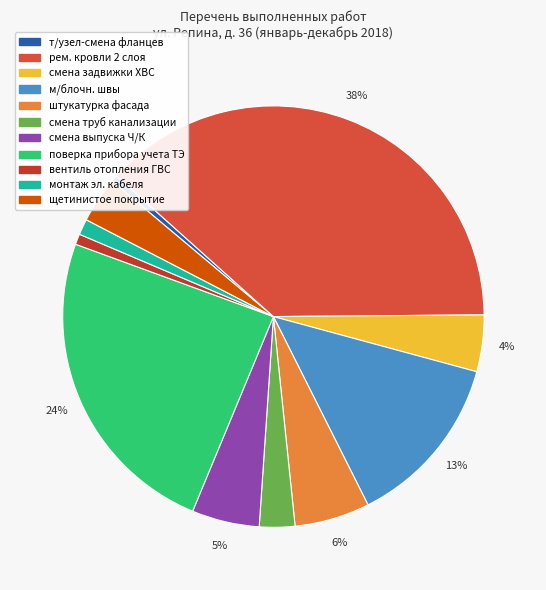

How many slices are in this pie chart?

11